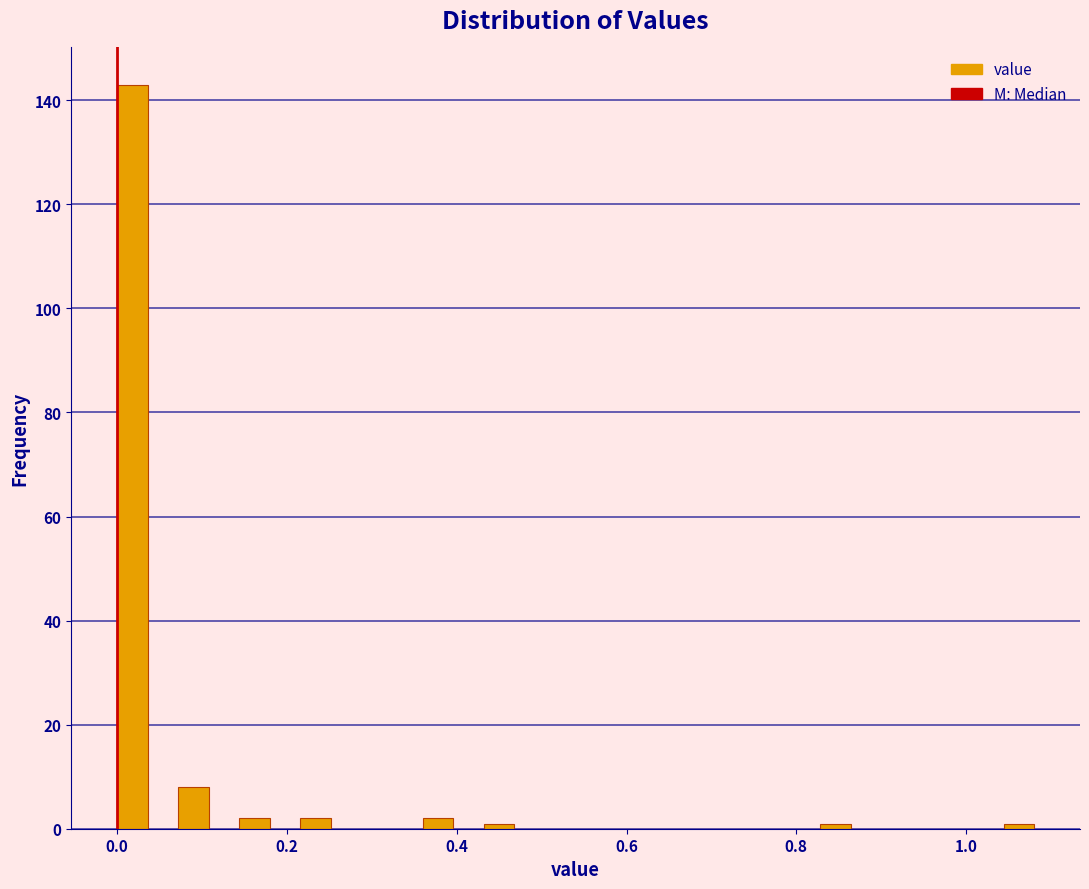

Read against the x-axis, roughly where is the centre of the tallest bar?

0.02